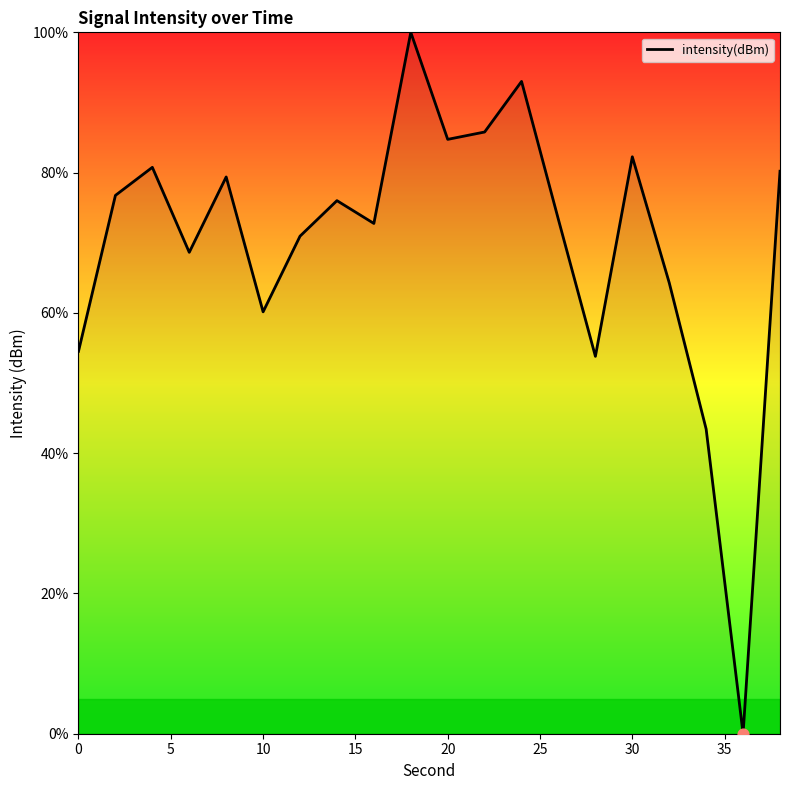

What is the greatest value displayed?

100.0